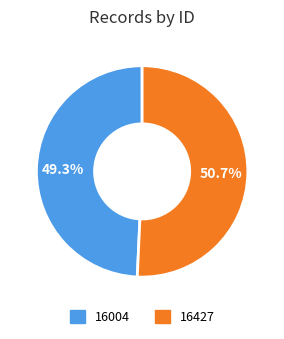

To the nearest percent, what is the difference between the largest and smallest slice percentages?

1%